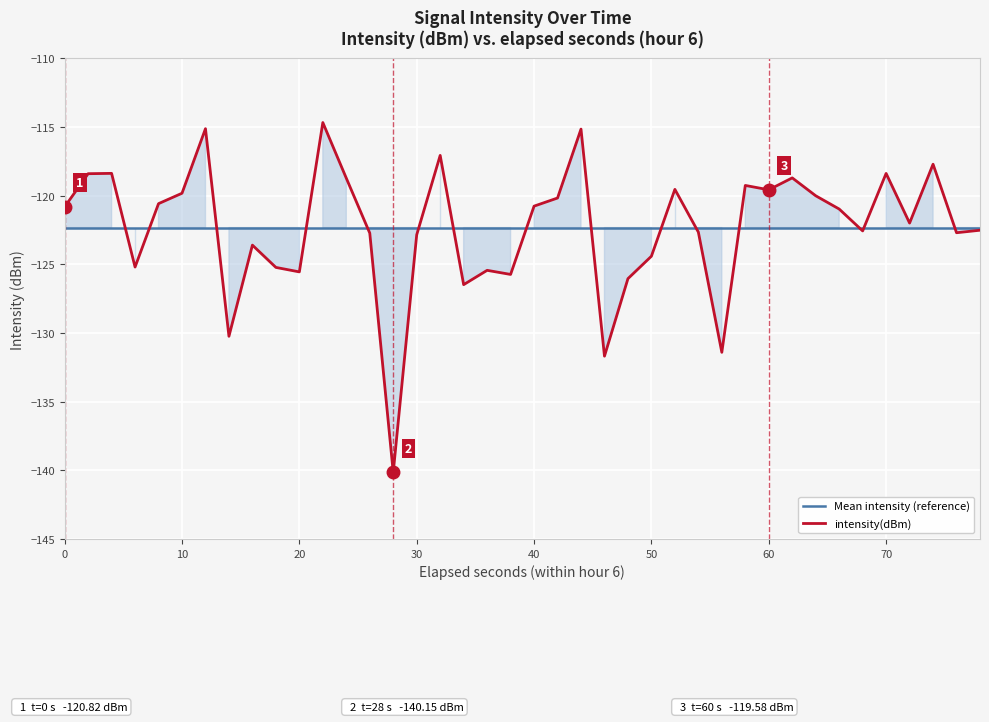

What is the difference between the maximum and minimum values in the intensity(dBm) series?

25.5